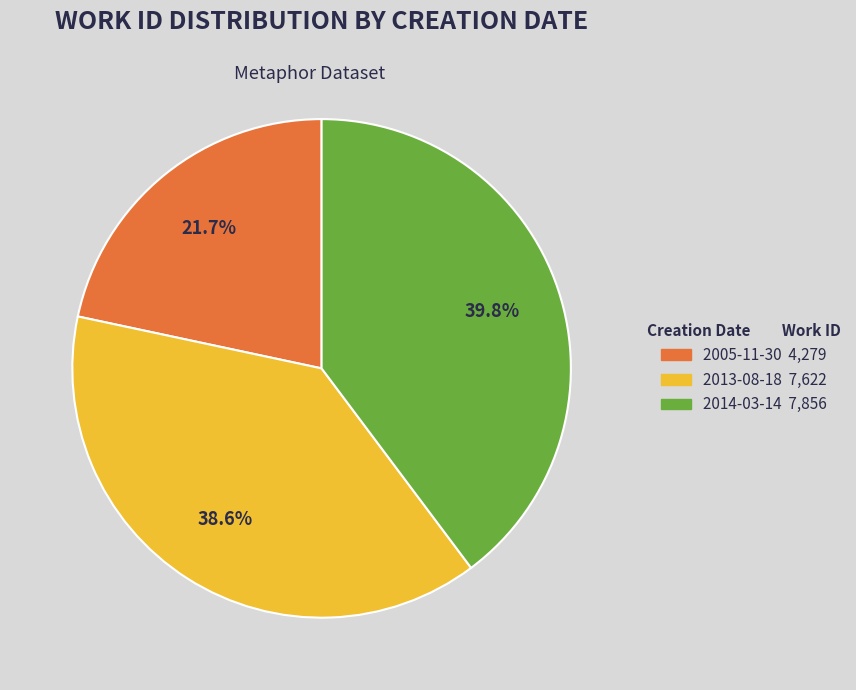

The 2005-11-30 slice represents 22% of the pie. True or false?

True